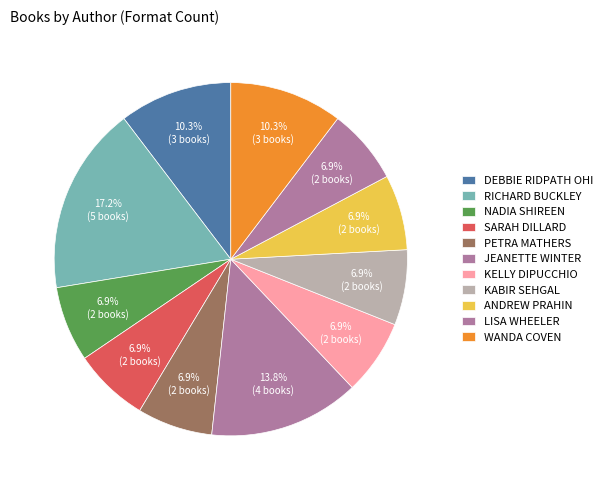

What is the smallest slice in the pie chart?

Nadia Shireen